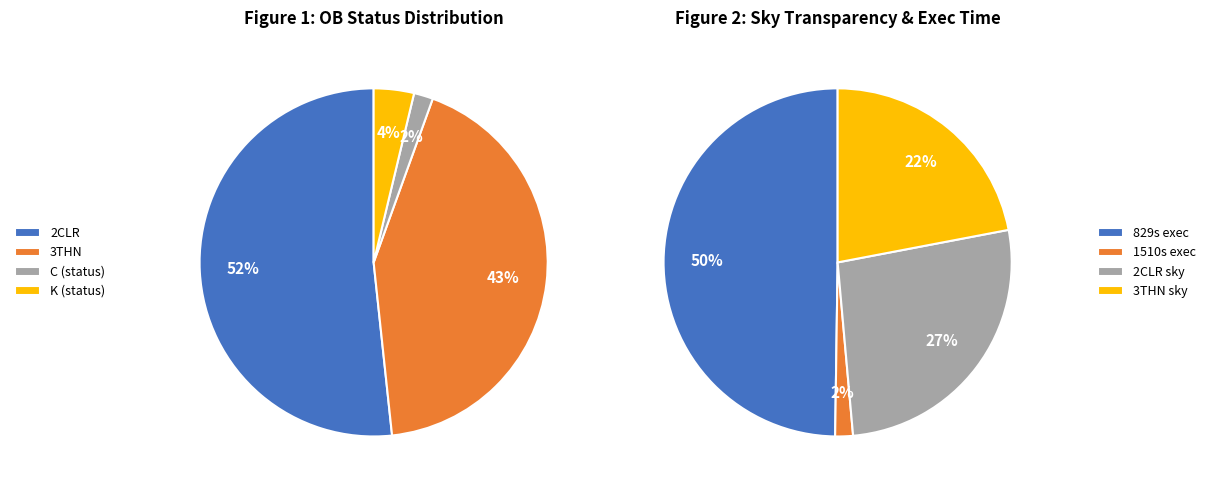

The C_1510 slice represents 6% of the pie. True or false?

False